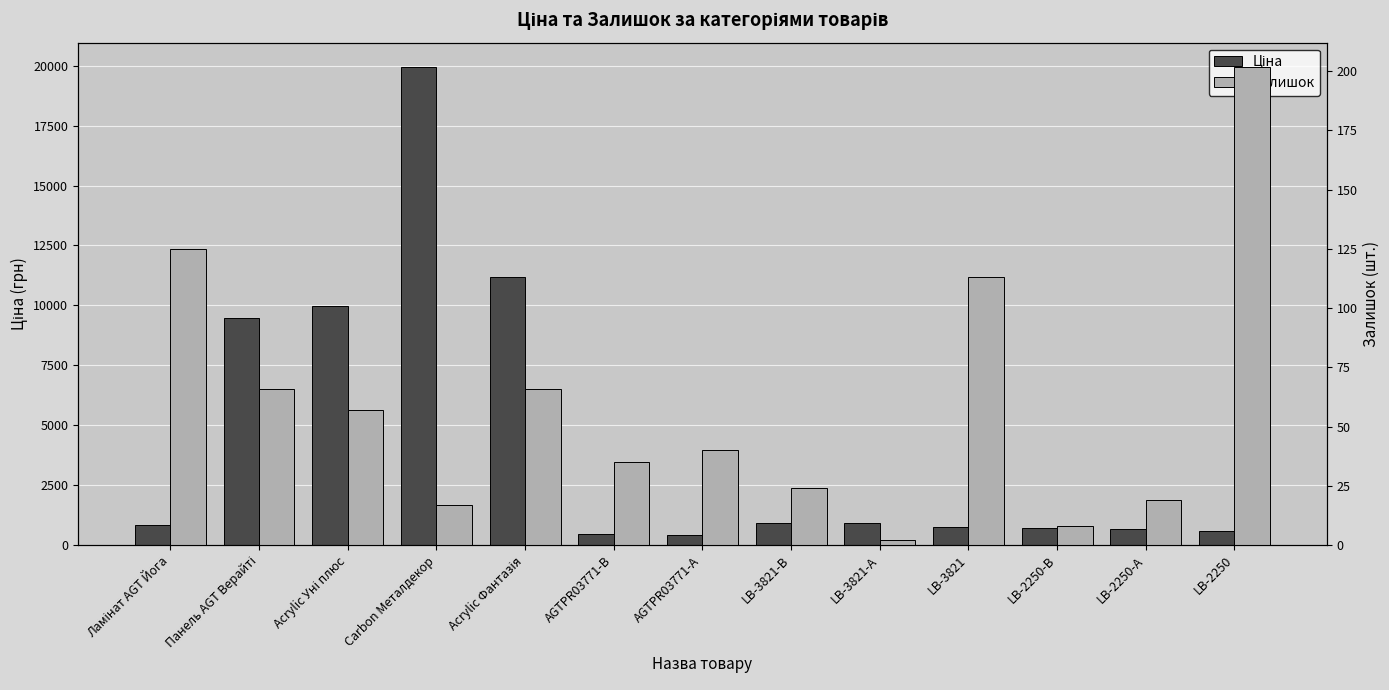

Reading left to right, transcribe all the data shown in this chart.

Ціна: Ламінат AGT Йога=818.5	Панель AGT Верайті=9480.1	Acrylic Уні плюс=9975.0	Carbon Металдекор=19964.2	Acrylic Фантазія=11188.2	AGTPR03771-B=443.1	AGTPR03771-А=416.6	LB-3821-В=910.4	LB-3821-А=934.5	LB-3821=752.2	LB-2250-В=705.1	LB-2250-А=681.0	LB-2250=584.4
Залишок: Ламінат AGT Йога=125.0	Панель AGT Верайті=66.0	Acrylic Уні плюс=57.0	Carbon Металдекор=17.0	Acrylic Фантазія=66.0	AGTPR03771-B=35.0	AGTPR03771-А=40.0	LB-3821-В=24.0	LB-3821-А=2.0	LB-3821=113.0	LB-2250-В=8.0	LB-2250-А=19.0	LB-2250=202.0